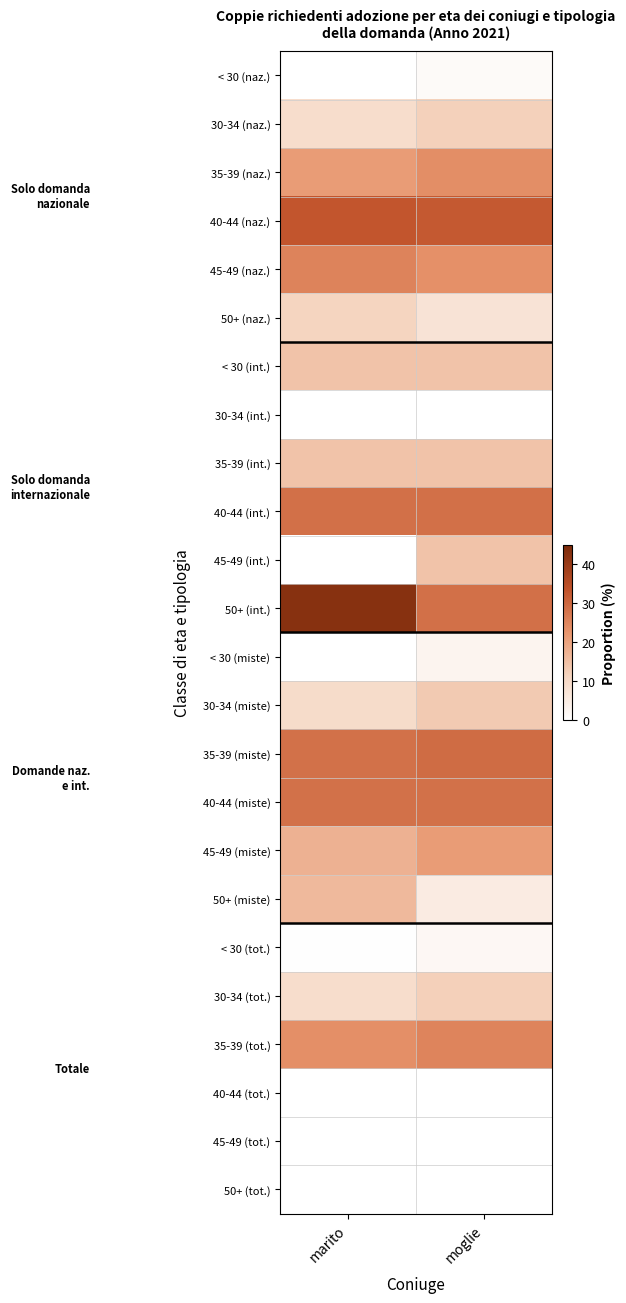

Reading left to right, extract all data points from this chart.

< 30 (naz.): marito=0.0	moglie=0.0
30-34 (naz.): marito=0.1	moglie=0.1
35-39 (naz.): marito=0.2	moglie=0.2
40-44 (naz.): marito=0.3	moglie=0.3
45-49 (naz.): marito=0.3	moglie=0.2
50+ (naz.): marito=0.1	moglie=0.1
< 30 (int.): marito=0.1	moglie=0.1
30-34 (int.): marito=0.0	moglie=0.0
35-39 (int.): marito=0.1	moglie=0.1
40-44 (int.): marito=0.3	moglie=0.3
45-49 (int.): marito=0.0	moglie=0.1
50+ (int.): marito=0.4	moglie=0.3
< 30 (miste): marito=0.0	moglie=0.0
30-34 (miste): marito=0.1	moglie=0.1
35-39 (miste): marito=0.3	moglie=0.3
40-44 (miste): marito=0.3	moglie=0.3
45-49 (miste): marito=0.2	moglie=0.2
50+ (miste): marito=0.2	moglie=0.1
< 30 (tot.): marito=0.0	moglie=0.0
30-34 (tot.): marito=0.1	moglie=0.1
35-39 (tot.): marito=0.2	moglie=0.3
40-44 (tot.): marito=0.0	moglie=0.0
45-49 (tot.): marito=0.0	moglie=0.0
50+ (tot.): marito=0.0	moglie=0.0